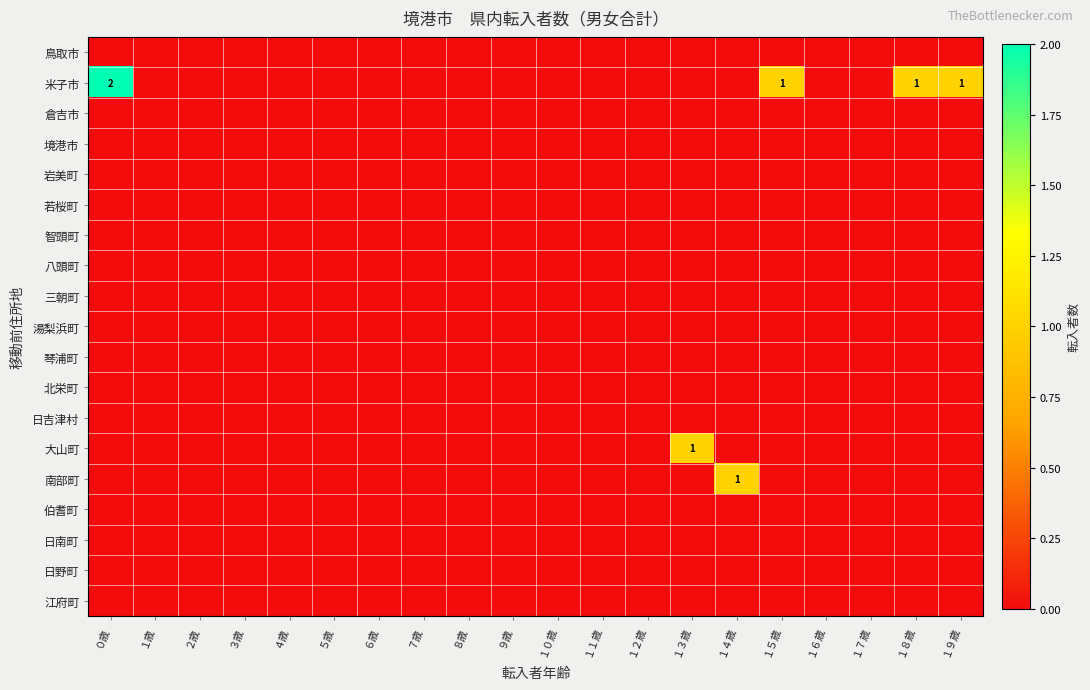

At which label is 日吉津村 closest to 0?

０歳